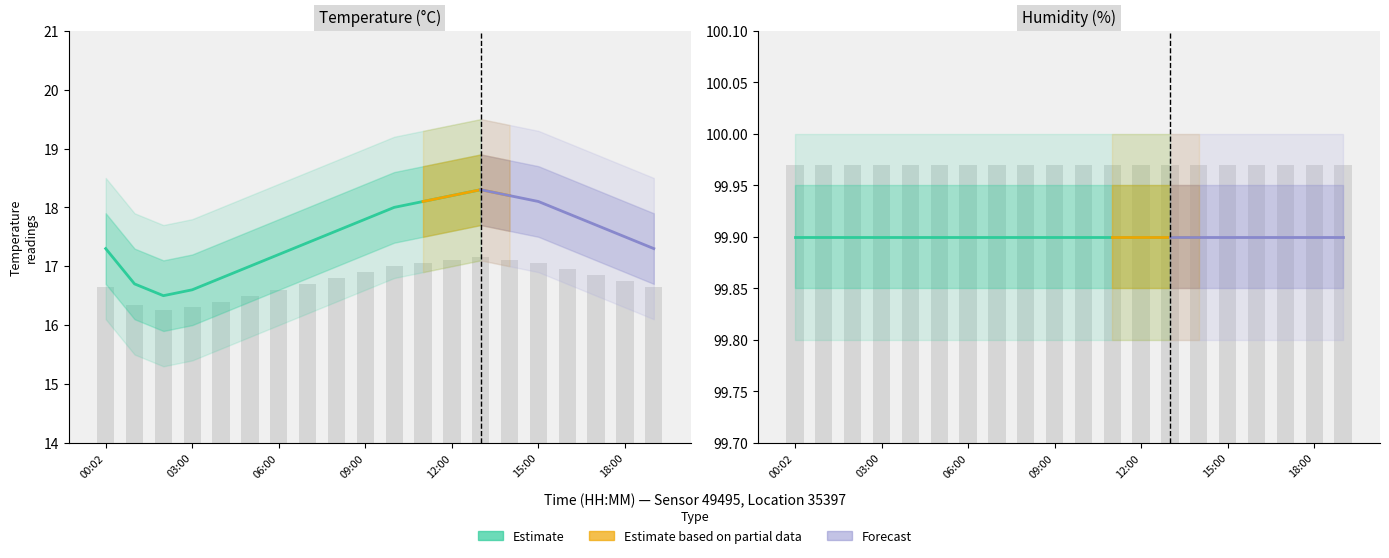

Does the chart contain any negative values?

No